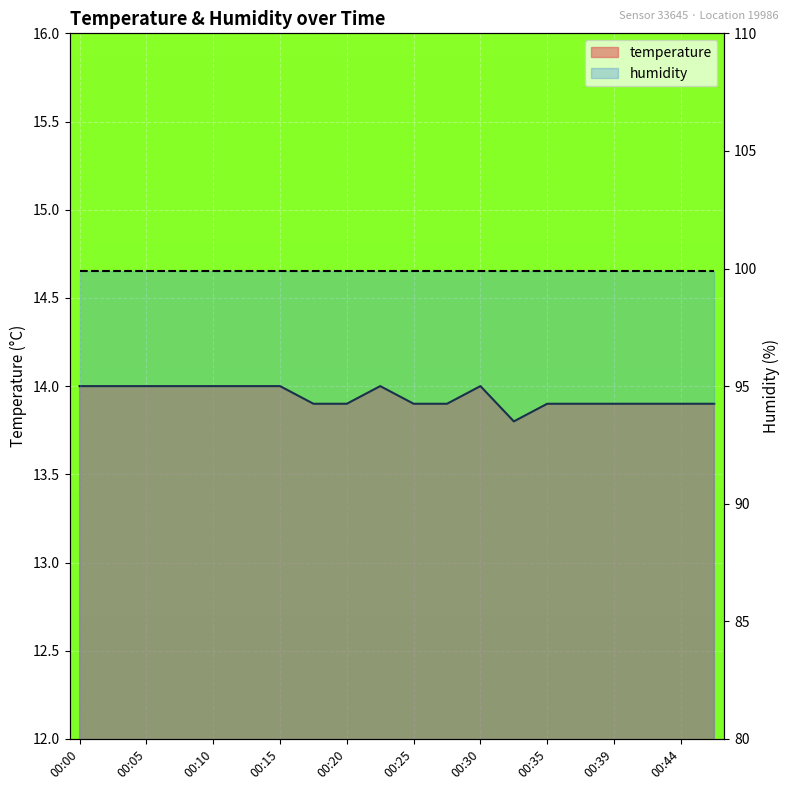

Rank the categories by value from highest to lowest.

00:00, 00:03, 00:05, 00:08, 00:10, 00:13, 00:15, 00:22, 00:30, 00:17, 00:20, 00:25, 00:27, 00:35, 00:37, 00:39, 00:42, 00:44, 00:47, 00:32